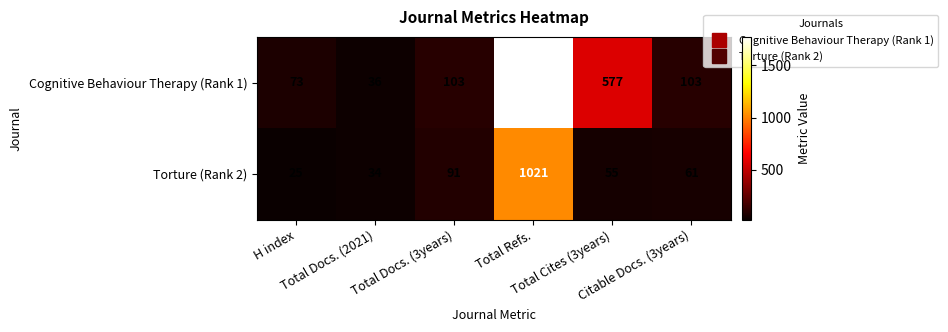

What is the maximum value shown in the chart?

1770